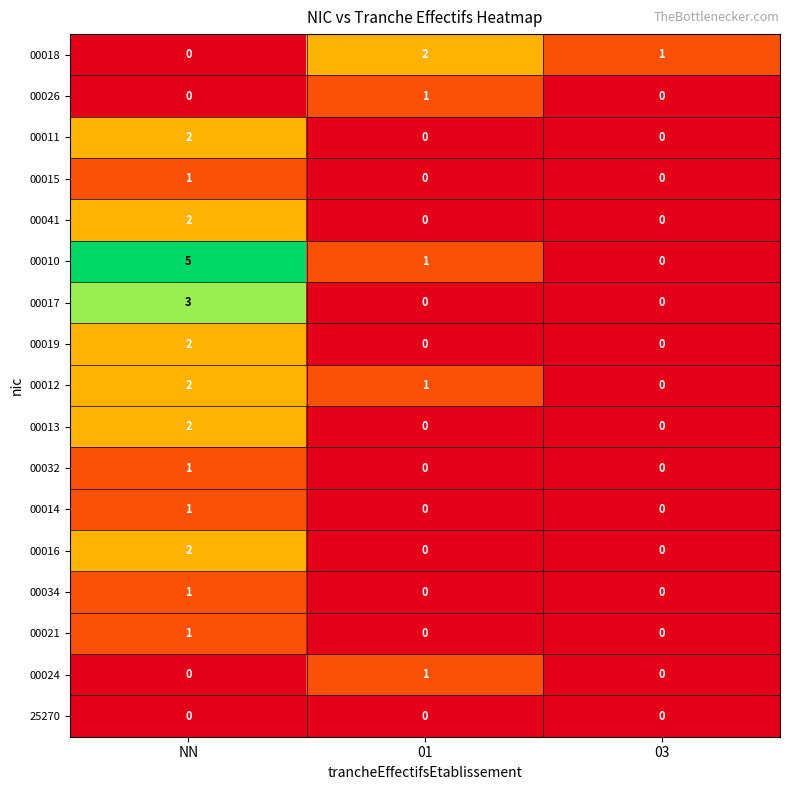

Which series has the largest range (max minus min)?

00010